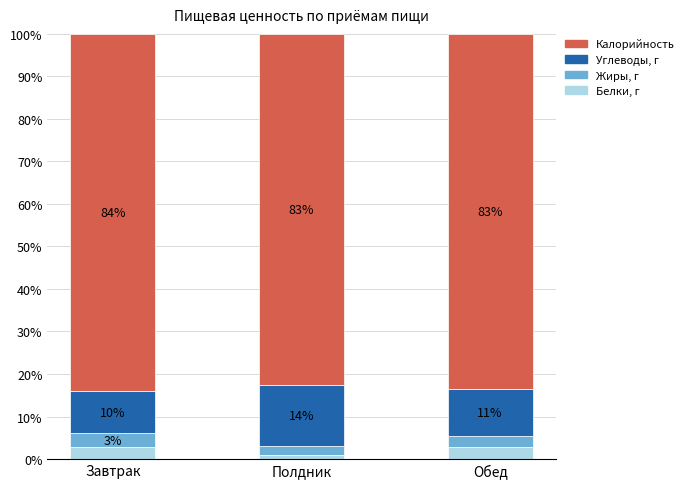

How many bars are there in total?

3